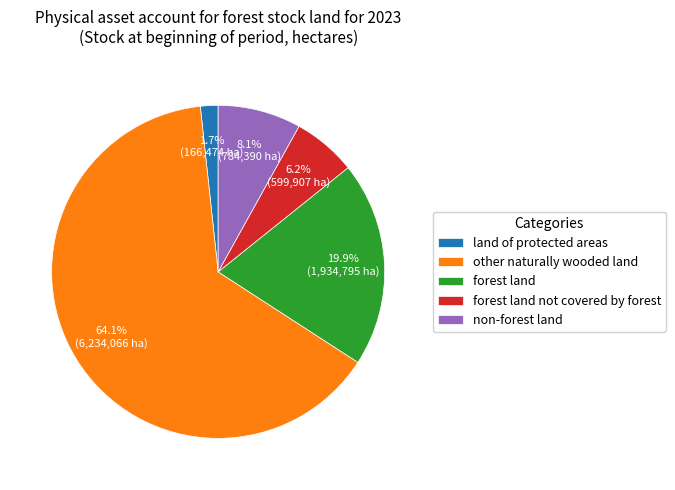

True or false: non-forest land accounts for 17% of the total.

False